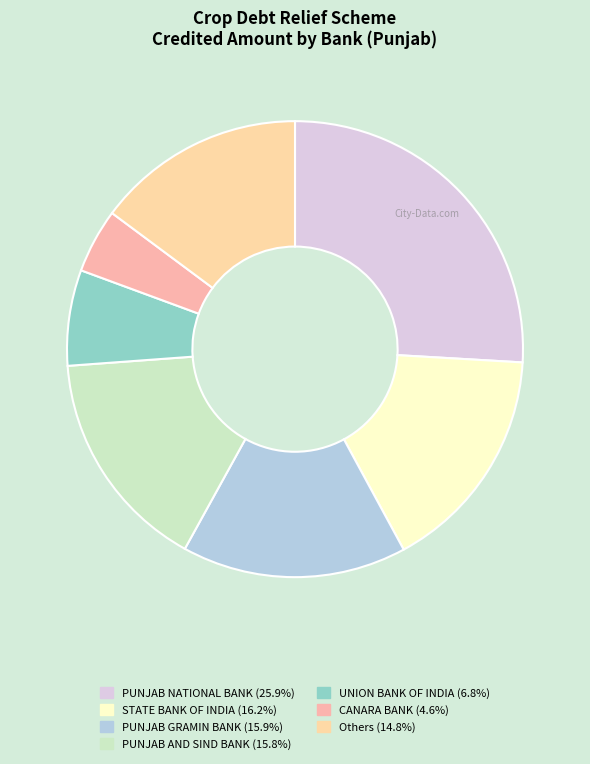

Is there a majority slice in this chart?

No